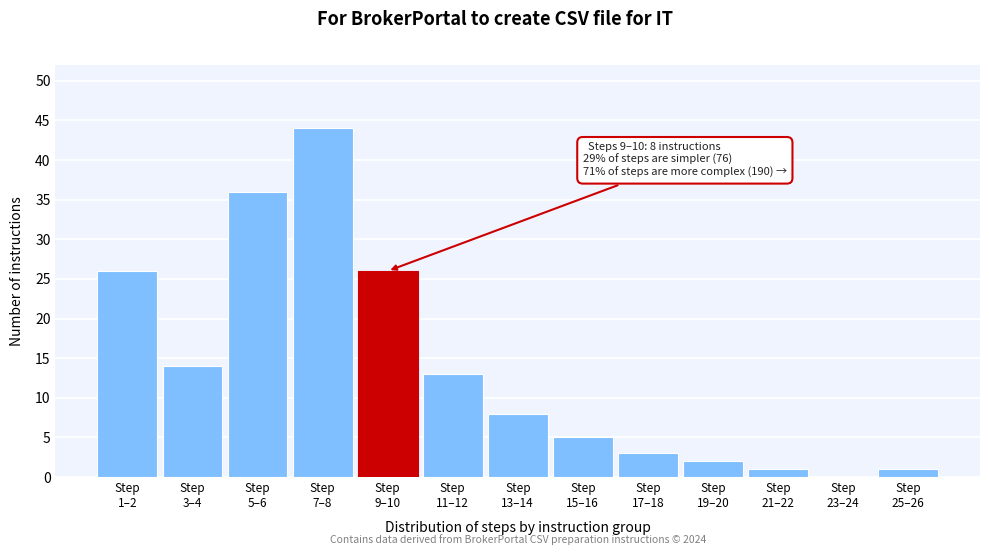

What is the maximum value shown in the chart?

44